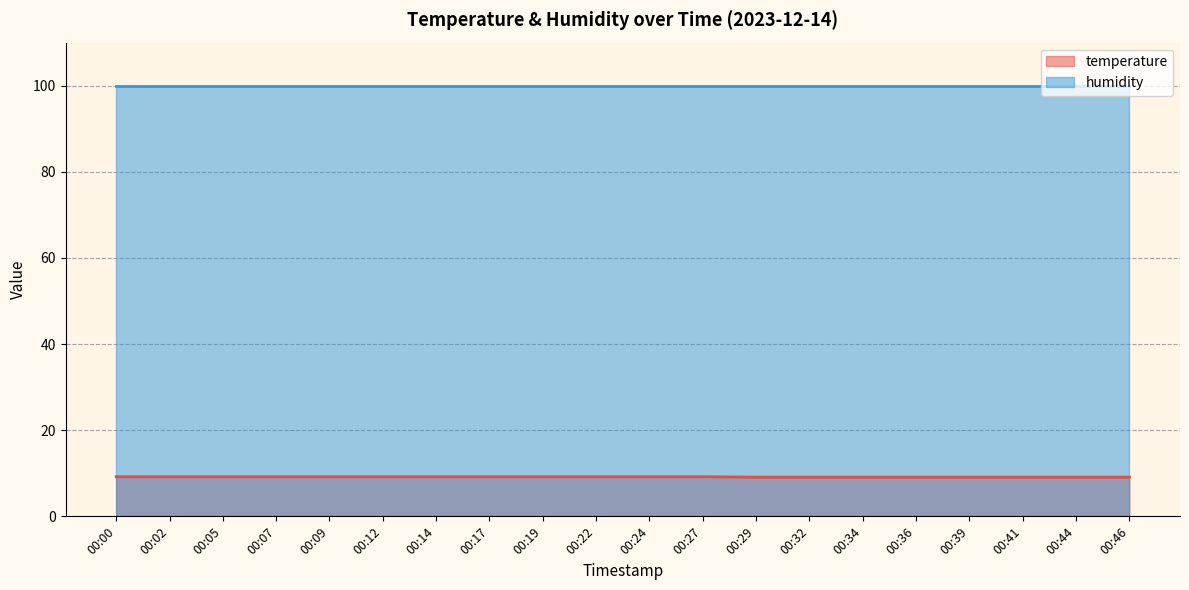

Which label corresponds to the smallest value in the chart?

00:29